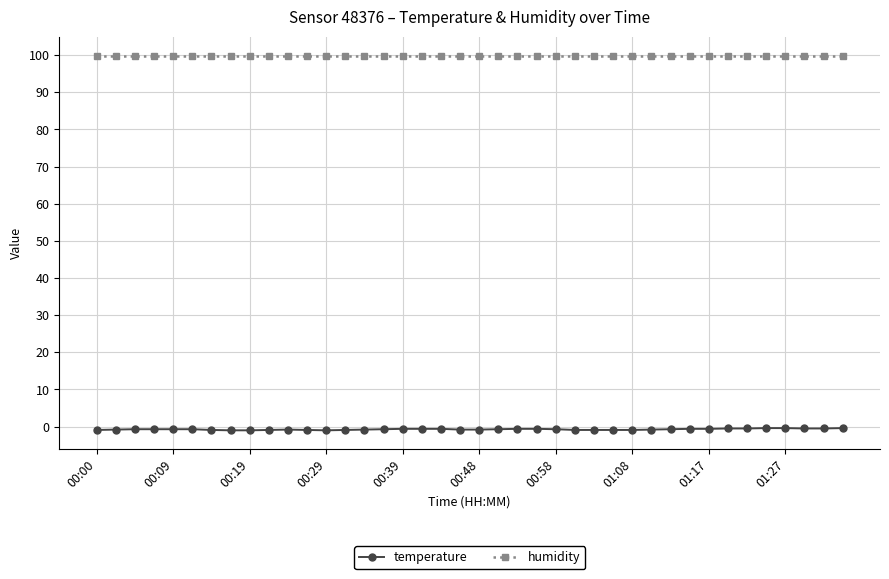

What is the value of the temperature point at the 7th from the left?

-0.9